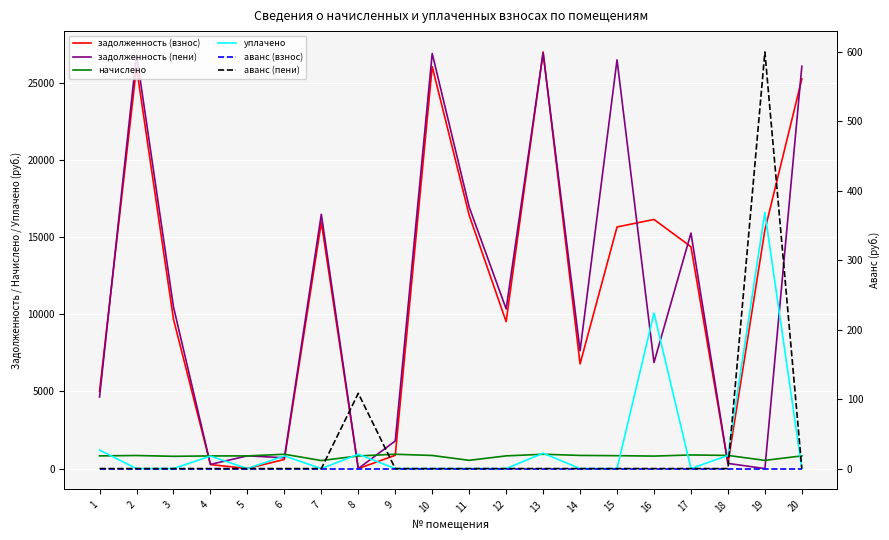

Count the number of categories in the chart.

20